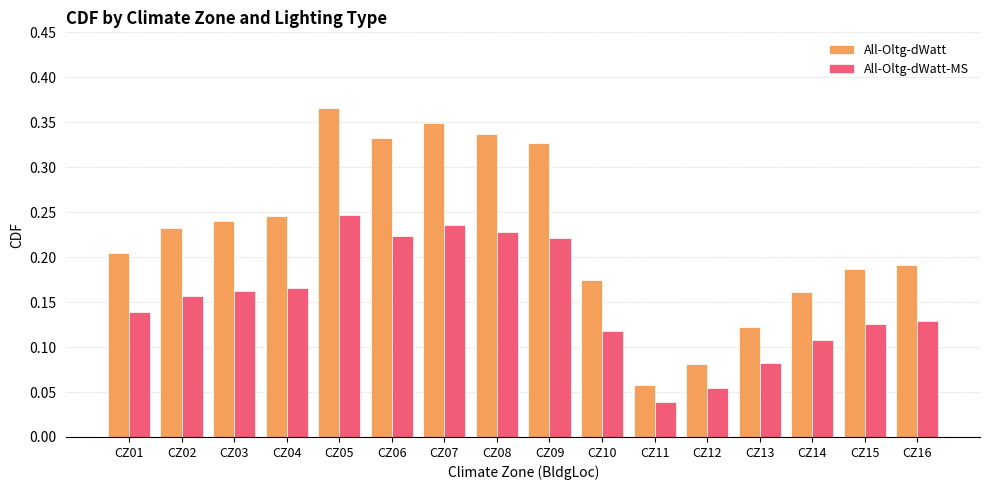

The All-Oltg-dWatt-MS series shows 0.1 at CZ04. True or false?

False